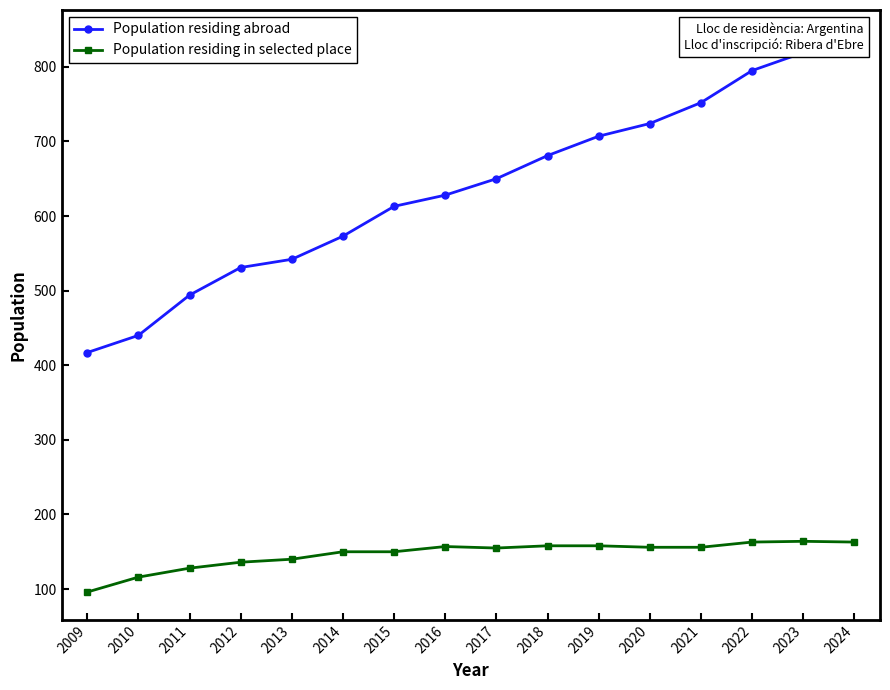

True or false: Population residing abroad has a value of 1014 at 2020.

False